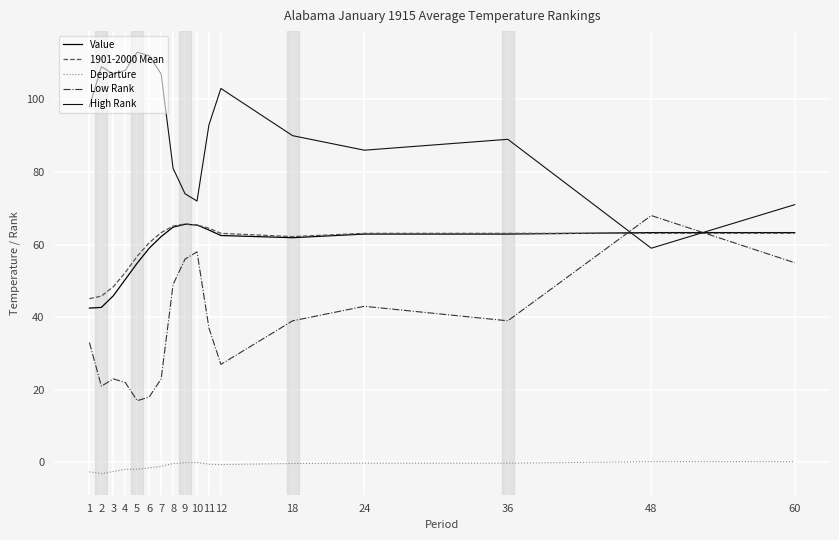

Reading left to right, what are all the values shown in this chart?

Value: 1=42.5	2=42.7	3=45.9	4=50.4	5=54.9	6=59.0	7=62.2	8=64.8	9=65.6	10=65.4	11=64.0	12=62.5	18=61.9	24=62.9	36=62.9	48=63.3	60=63.3
1901-2000 Mean: 1=45.1	2=45.8	3=48.4	4=52.3	5=56.8	6=60.5	7=63.3	8=65.1	9=65.7	10=65.4	11=64.5	12=63.1	18=62.2	24=63.1	36=63.1	48=63.1	60=63.1
Departure: 1=-2.6	2=-3.1	3=-2.5	4=-1.9	5=-1.9	6=-1.5	7=-1.1	8=-0.3	9=-0.1	10=0.0	11=-0.5	12=-0.6	18=-0.3	24=-0.2	36=-0.2	48=0.2	60=0.2
Low Rank: 1=33.0	2=21.0	3=23.0	4=22.0	5=17.0	6=18.0	7=23.0	8=49.0	9=56.0	10=58.0	11=37.0	12=27.0	18=39.0	24=43.0	36=39.0	48=68.0	60=55.0
High Rank: 1=98.0	2=109.0	3=107.0	4=108.0	5=113.0	6=112.0	7=107.0	8=81.0	9=74.0	10=72.0	11=93.0	12=103.0	18=90.0	24=86.0	36=89.0	48=59.0	60=71.0